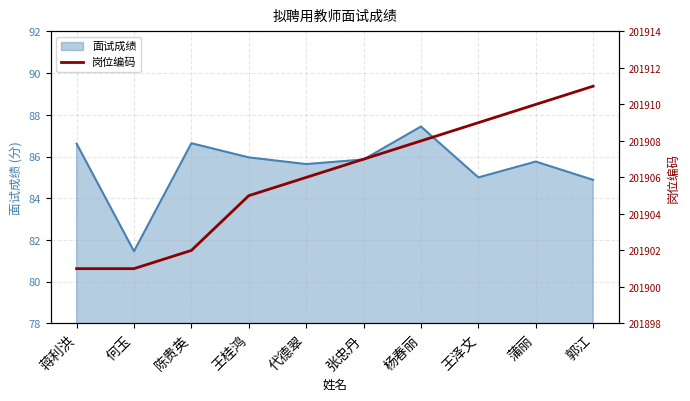

Which category has the lowest value in the 面试成绩 series?

何玉